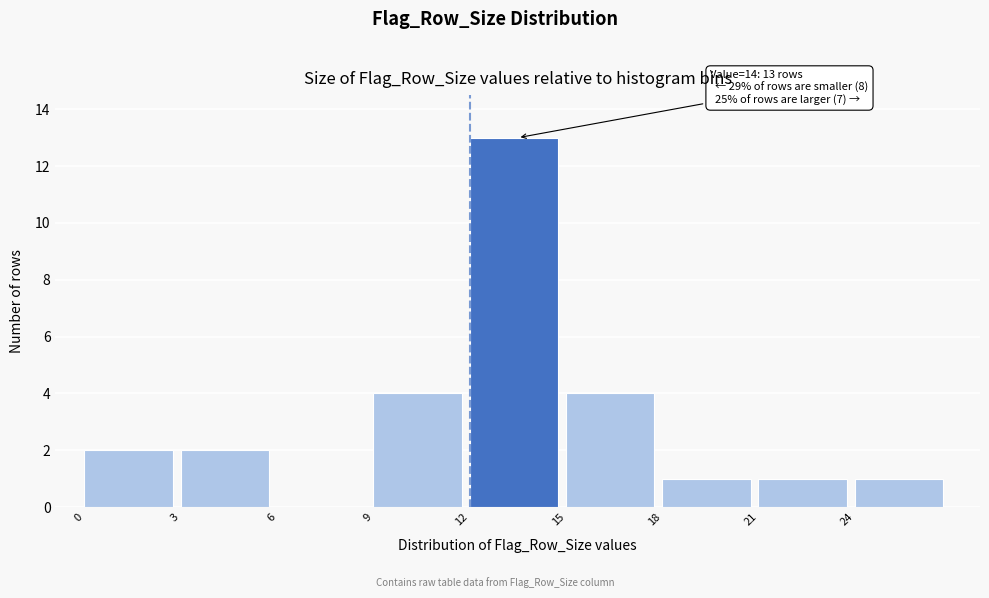

Which range on the x-axis has the tallest bar?

12 to 15